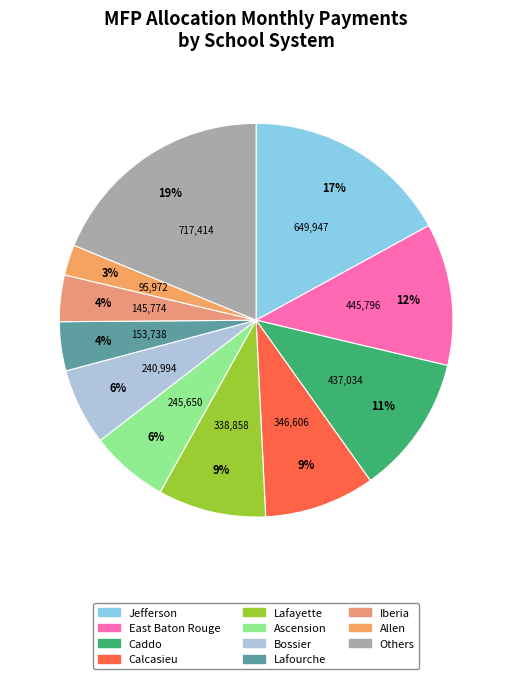

What portion of the pie excludes East Baton Rouge?

88.3%